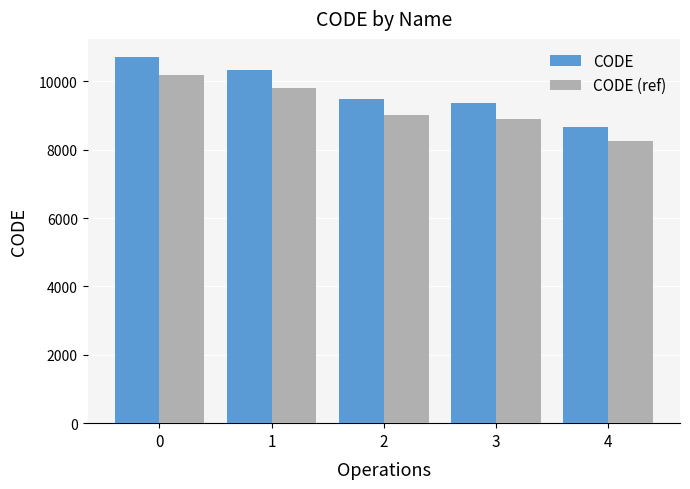

The value of CODE (ref) at 0 is 3053.4. True or false?

False